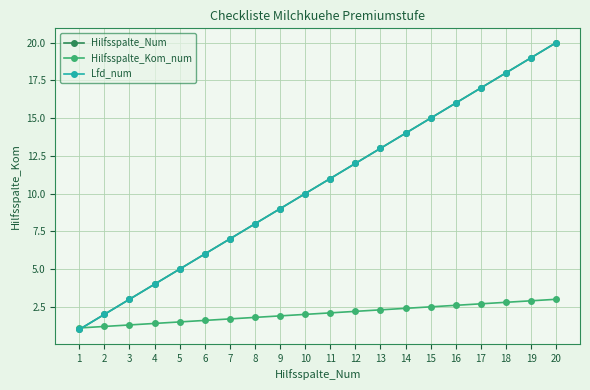

True or false: Hilfsspalte_Num and Lfd_num intersect in this chart.

False